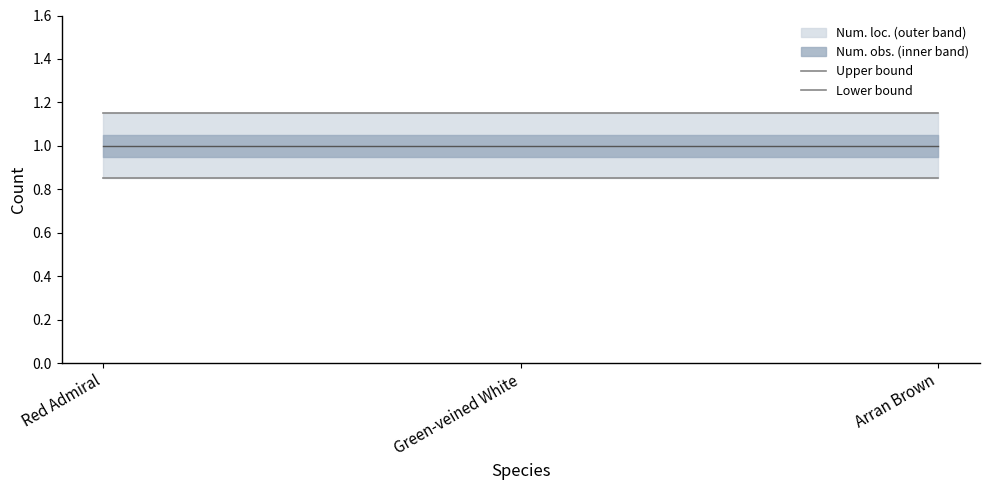

Which category has the lowest value in the Lower bound series?

Red Admiral